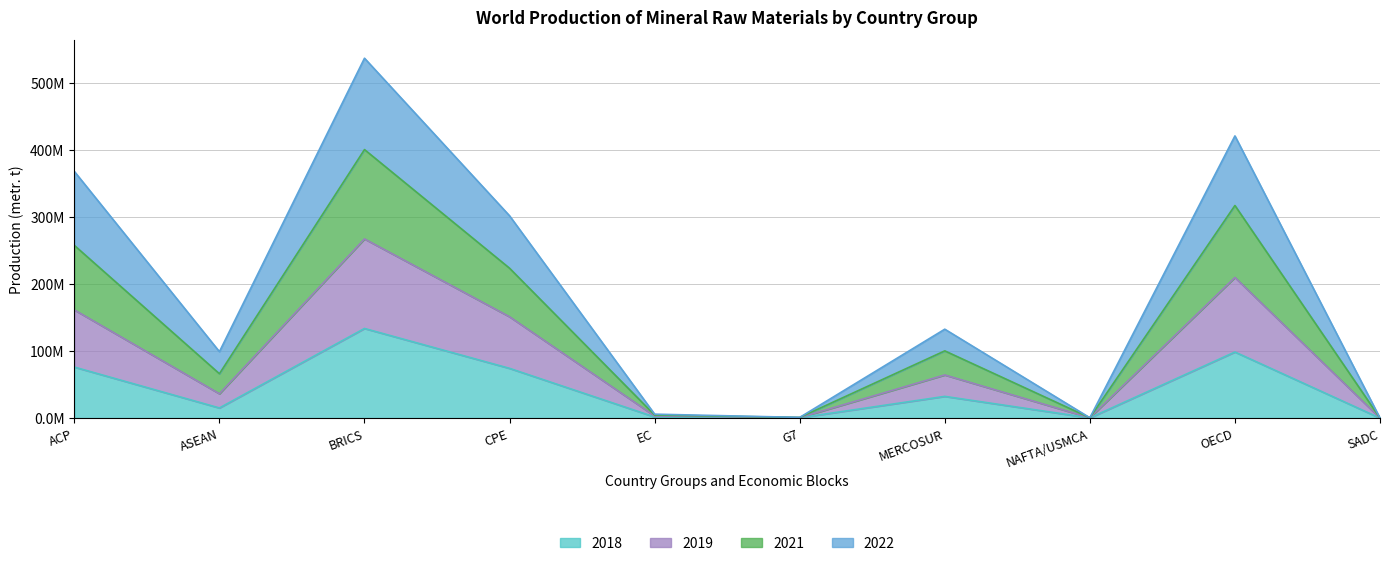

Between ASEAN and EC, which series saw the biggest shift?

2021